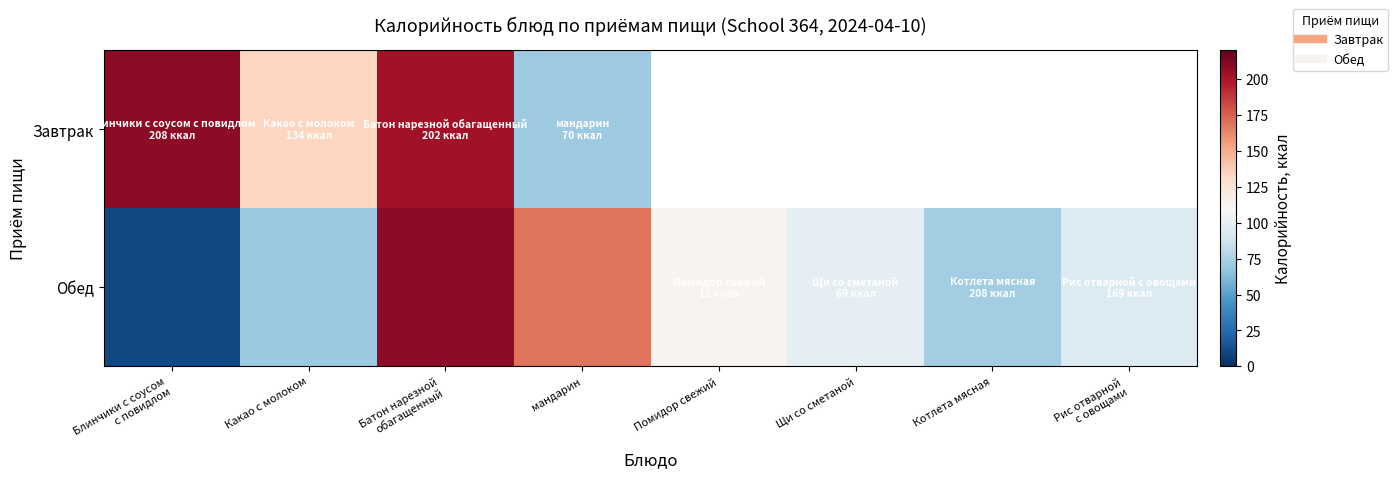

What is the maximum value shown in the chart?

208